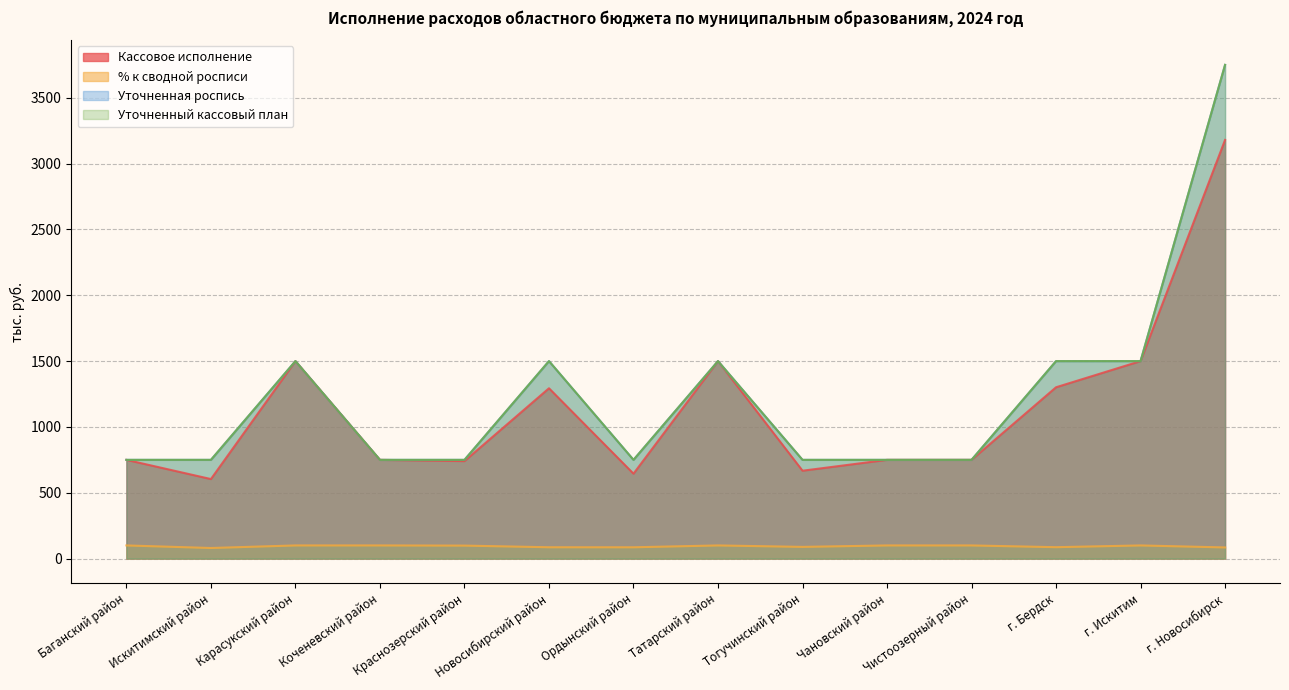

The value of Уточненный кассовый план at Новосибирский район is 1500.0. True or false?

True